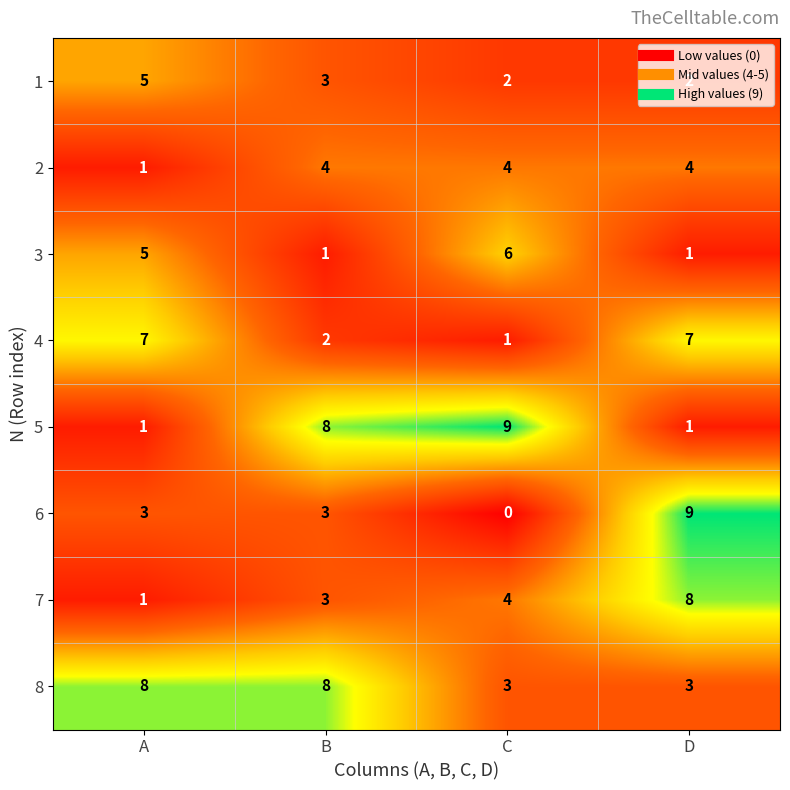

What is the highest value of the 5 series?

9